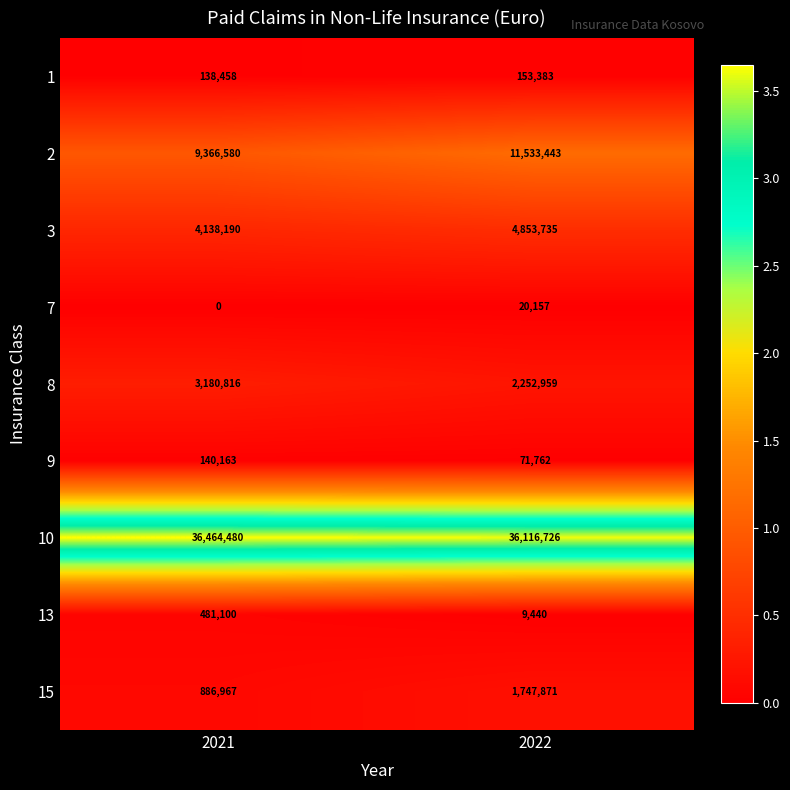

How many categories are shown in the chart?

2